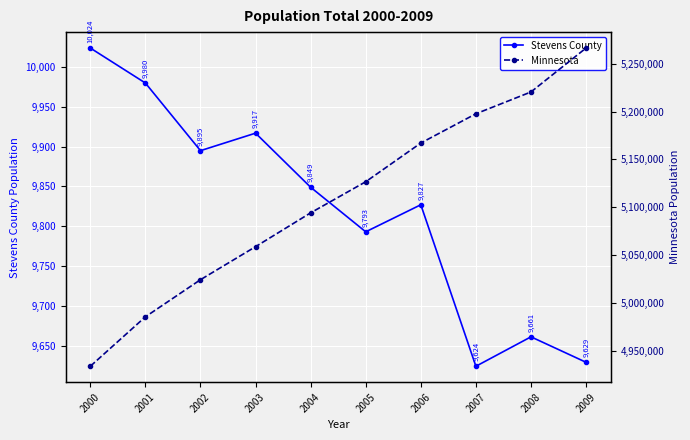

How many distinct data groups are displayed?

2